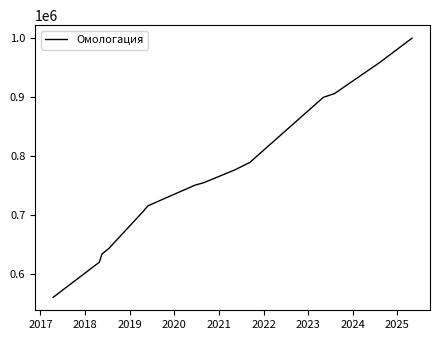

What is the smallest value displayed?

559503